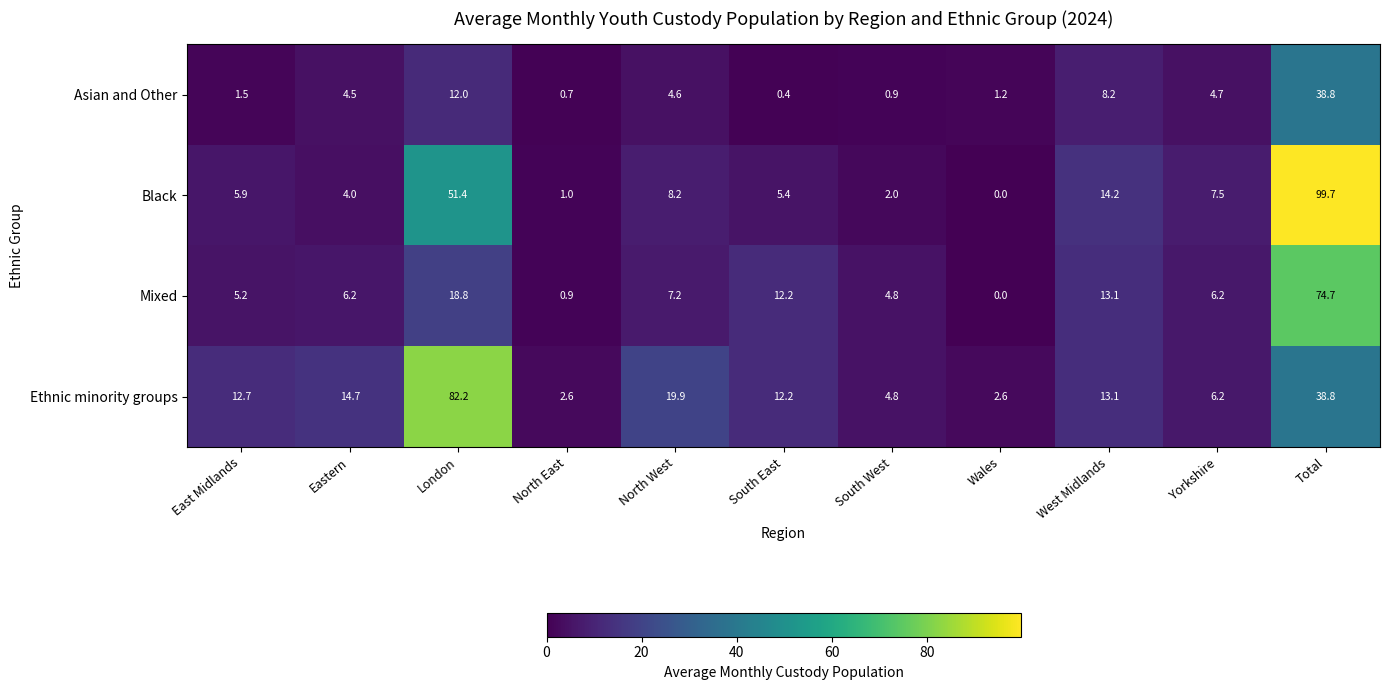

What is the sum of the Mixed values at South West and Total?

79.5